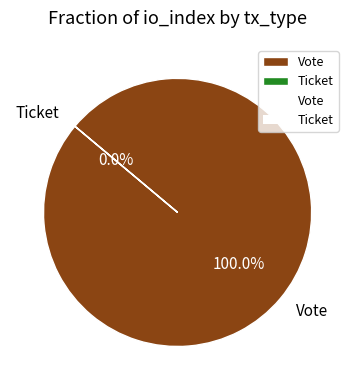

To the nearest percent, what is the difference between the Vote and Ticket slice percentages?

100%